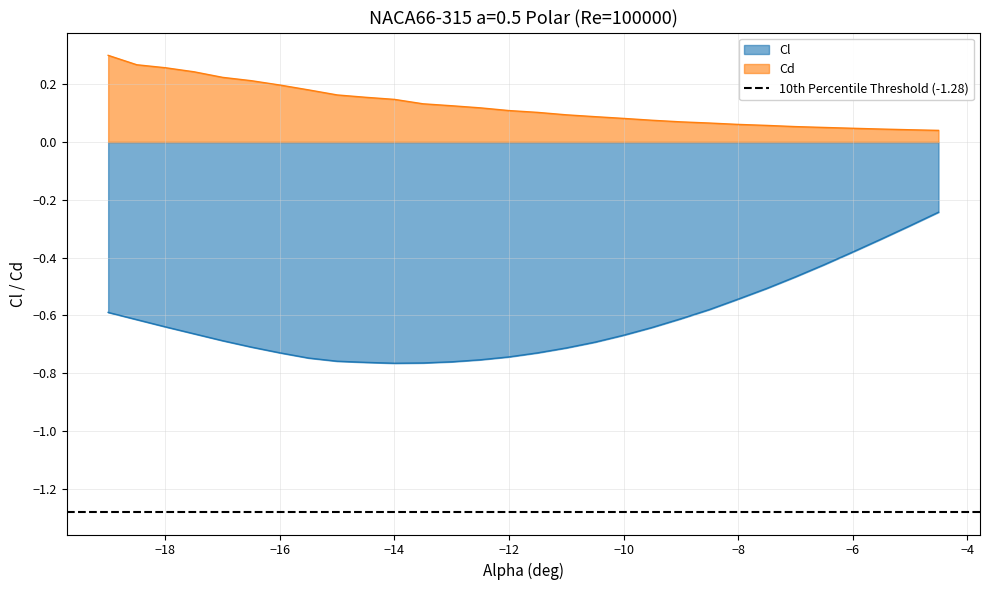

In Cl, how many points are lower than both neighbors (excluding endpoints)?

1